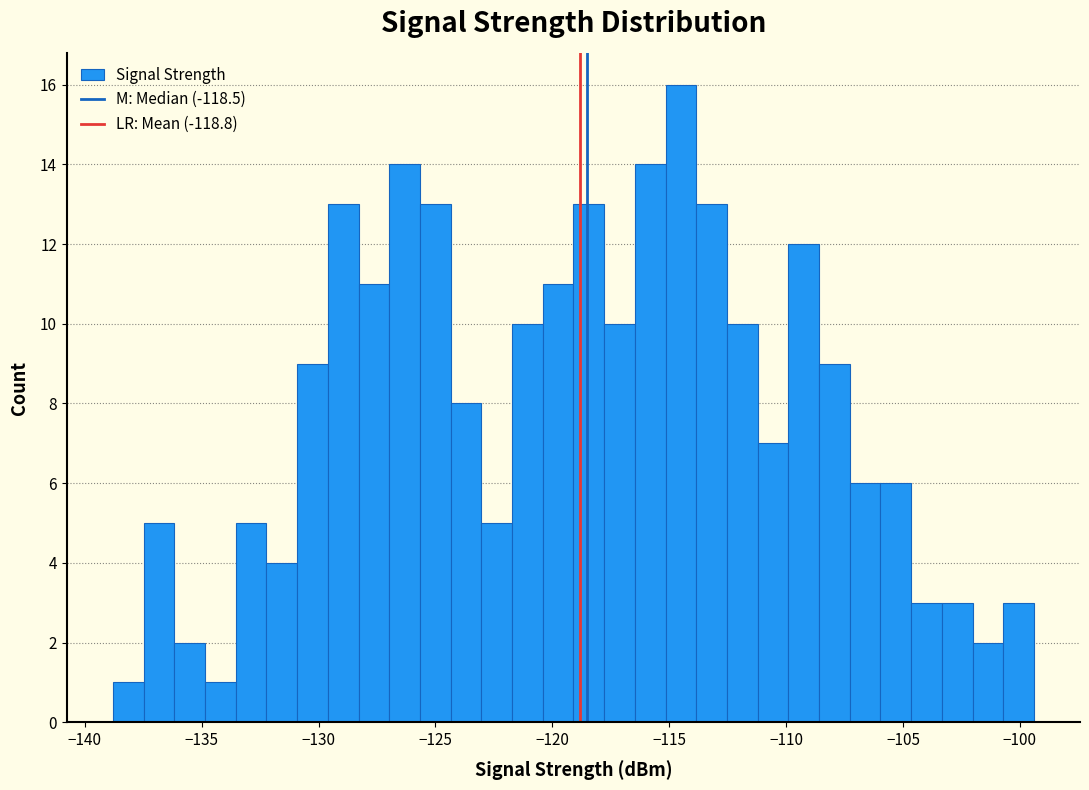

Around what value on the x-axis is the tallest bar? Give the approximate position of its centre, as read against the axis.

-114.5